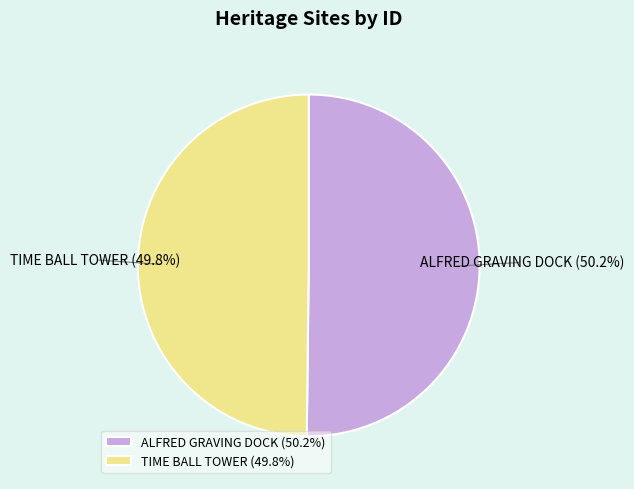

Is it true that ALFRED GRAVING DOCK is 50% of the pie?

True